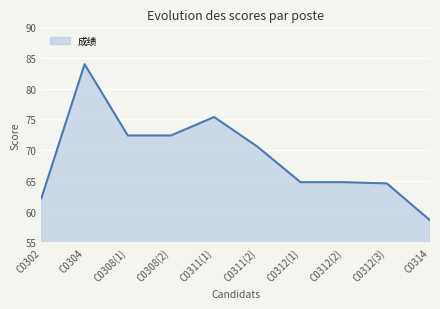

At which label does the data first exceed 70?

C0304